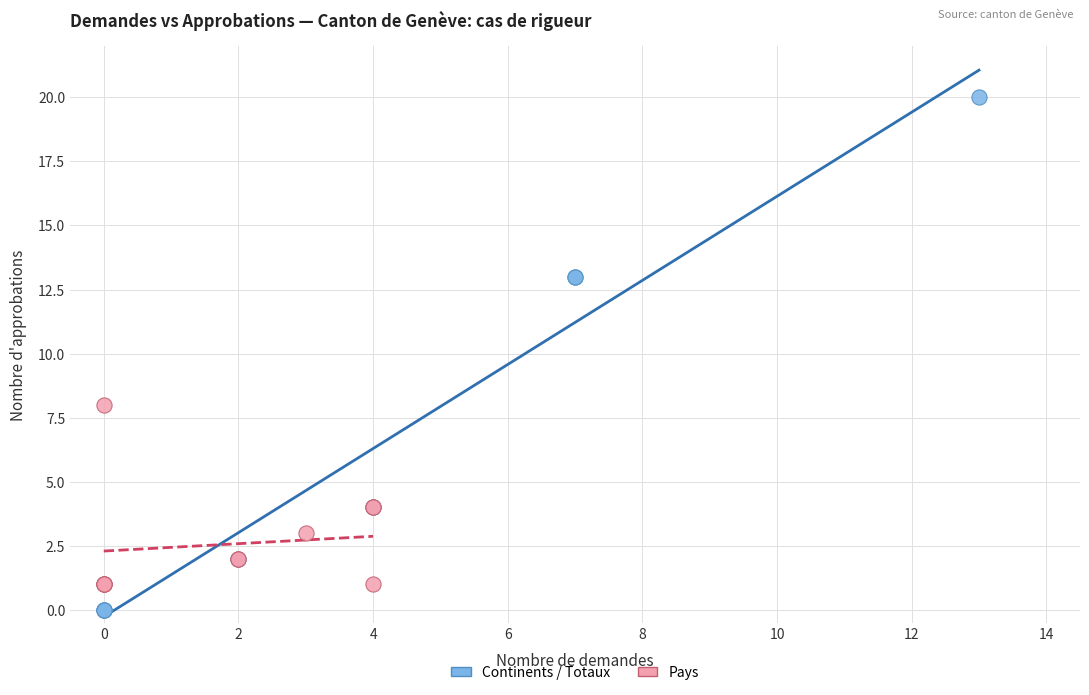

Which series contains the lowest Y value?

Continents / Totaux